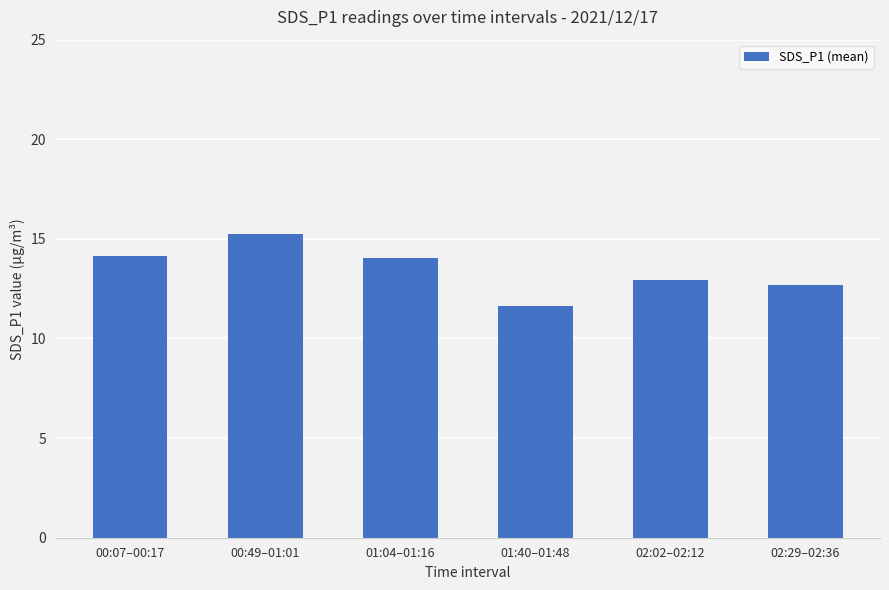

How many data points does each series have?

6